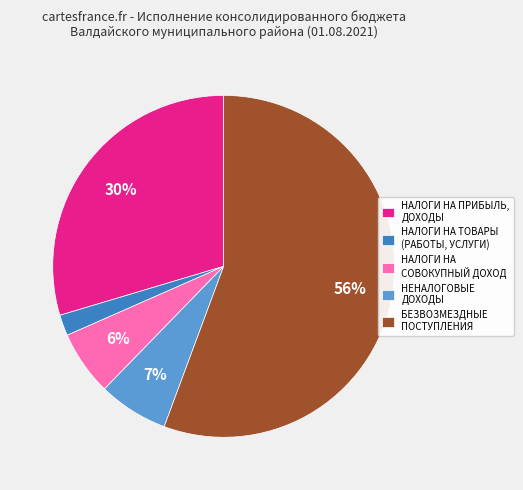

Which has a higher value, НЕНАЛОГОВЫЕ ДОХОДЫ or НАЛОГИ НА ПРИБЫЛЬ, ДОХОДЫ?

НАЛОГИ НА ПРИБЫЛЬ, ДОХОДЫ